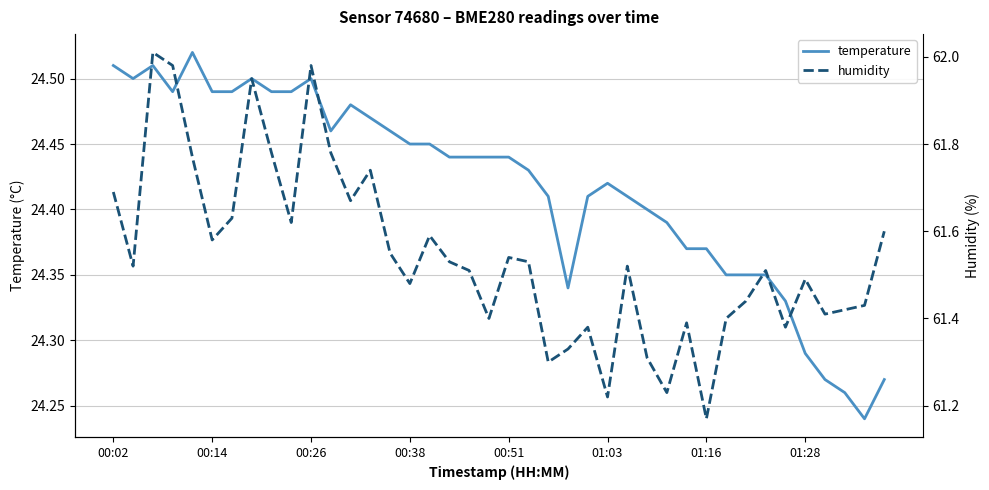

What is the maximum value for temperature?

24.5